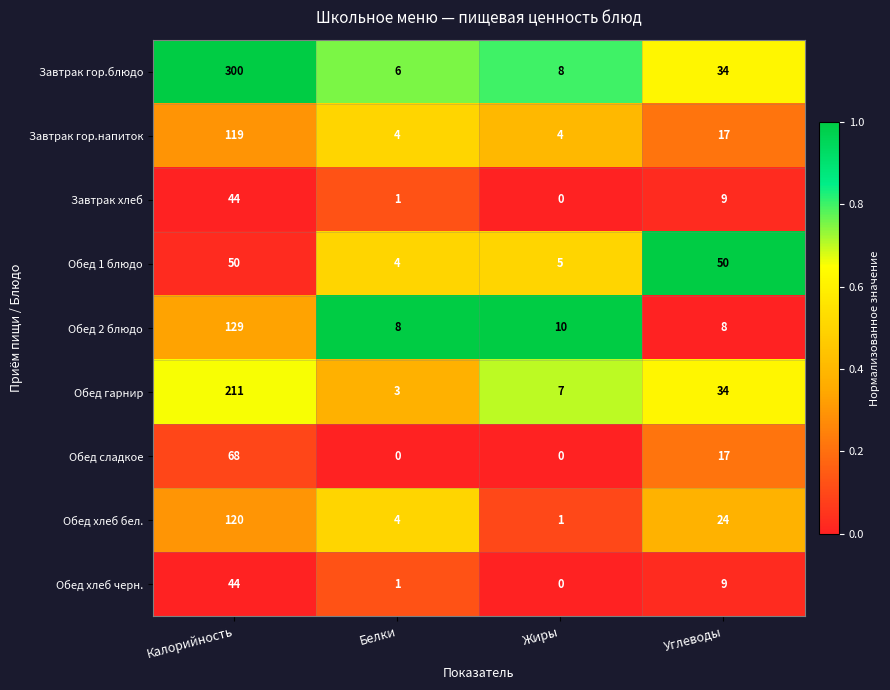

Which series has the largest total across all categories?

Завтрак гор.блюдо